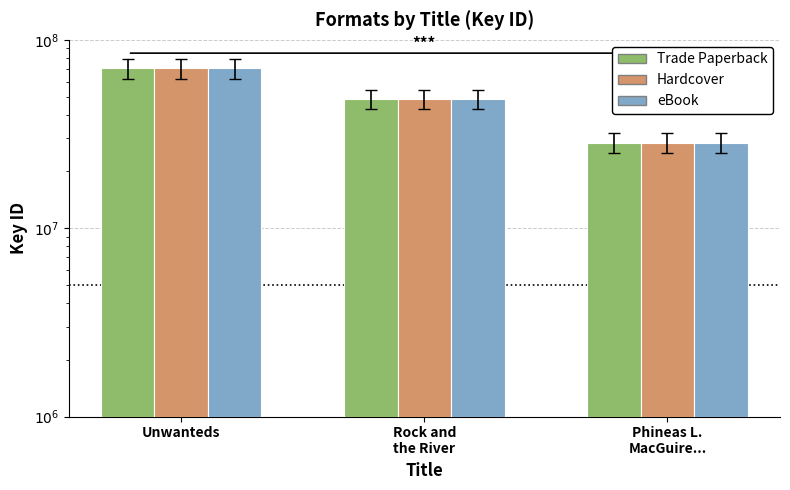

The value of Hardcover at Unwanteds is 43090749. True or false?

False